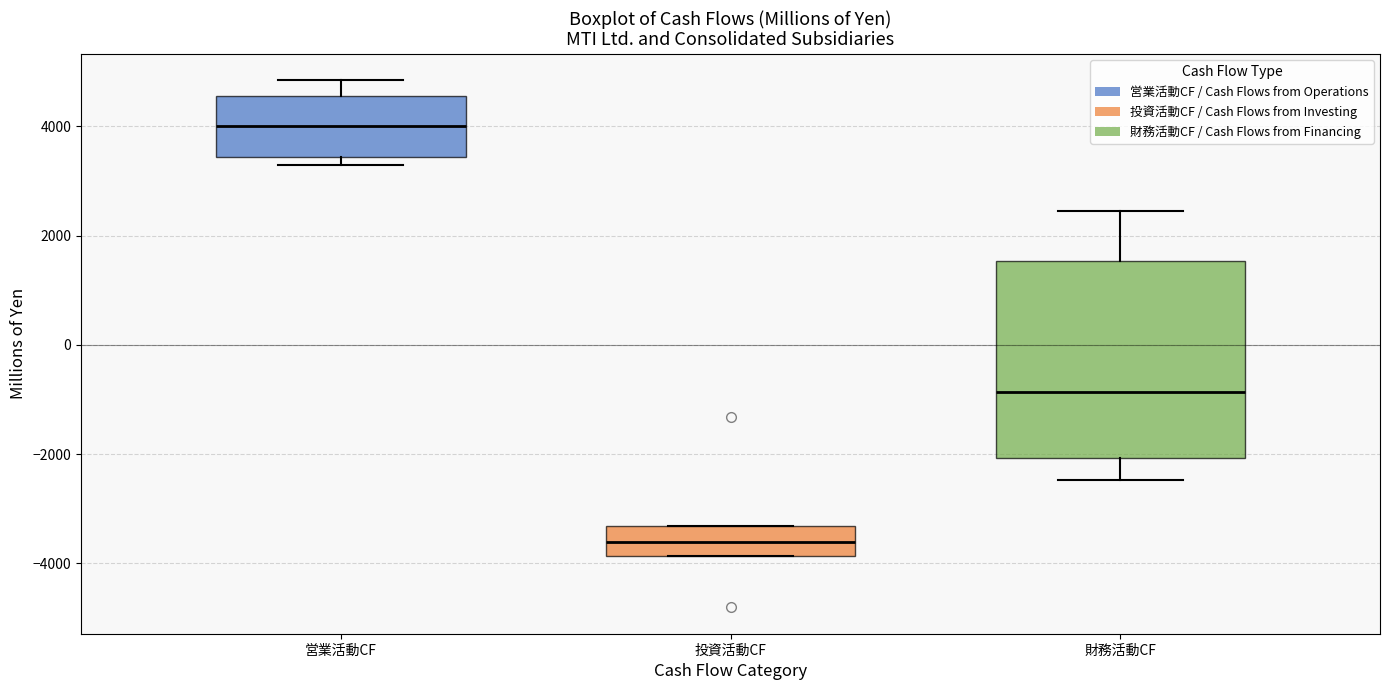

Reading left to right, read every box against the y-axis: the position of its median line, the range the box covers, and the ends of its whiskers. The values are not printed on the chart, so give them approximately, as read against the axis.

営業活動CF: median 4000, box 3400 to 4600, whiskers 3200 to 4800
投資活動CF: median -3600, box -3800 to -3400, whiskers -3800 to -3400
財務活動CF: median -800, box -2000 to 1600, whiskers -2400 to 2400